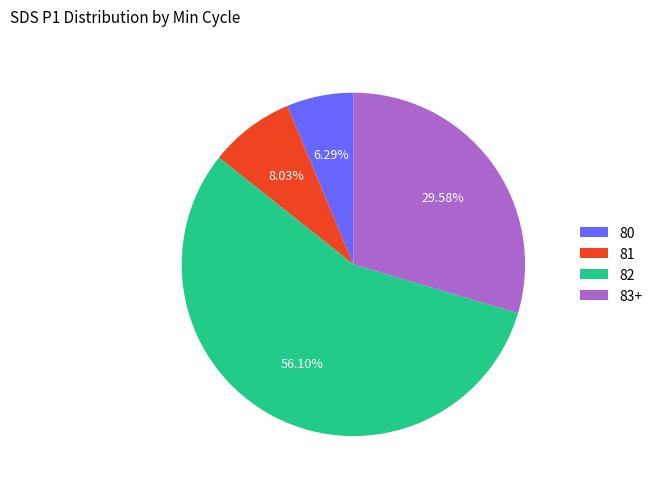

Between 80 and 82, which is larger?

82